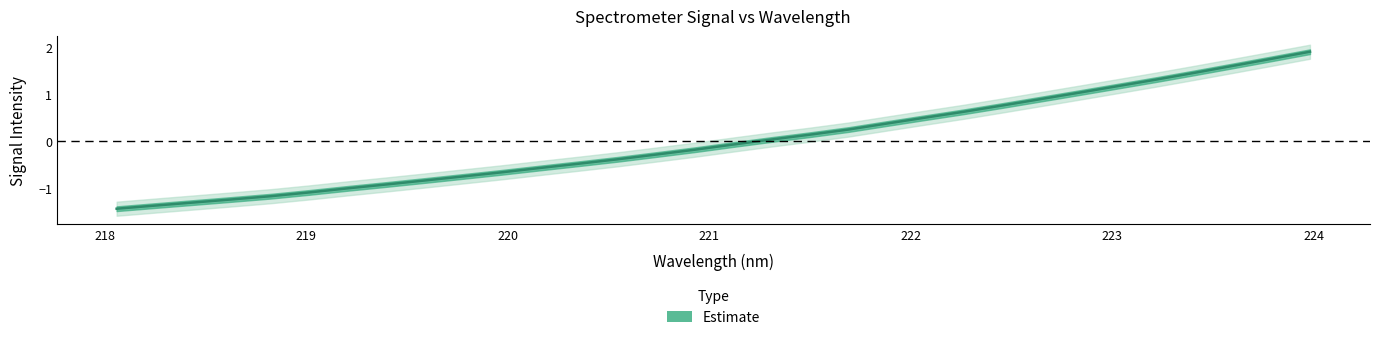

What is the difference between the maximum and minimum values?

3.3